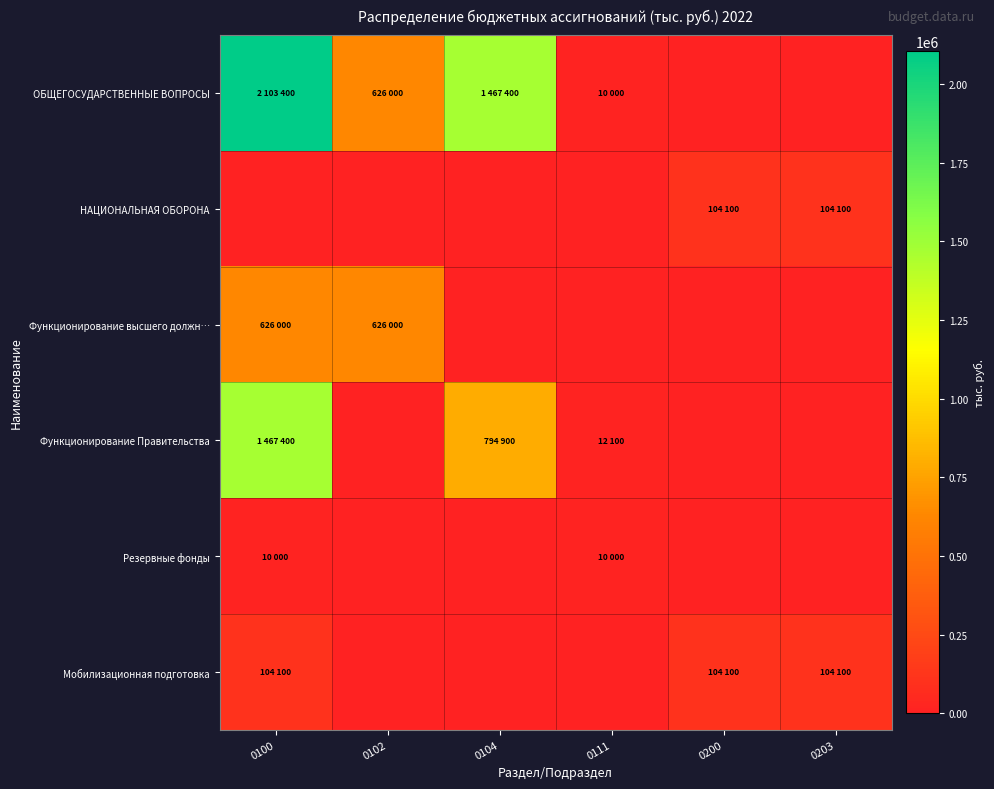

What is the difference between the highest and lowest values at 0111?

12100